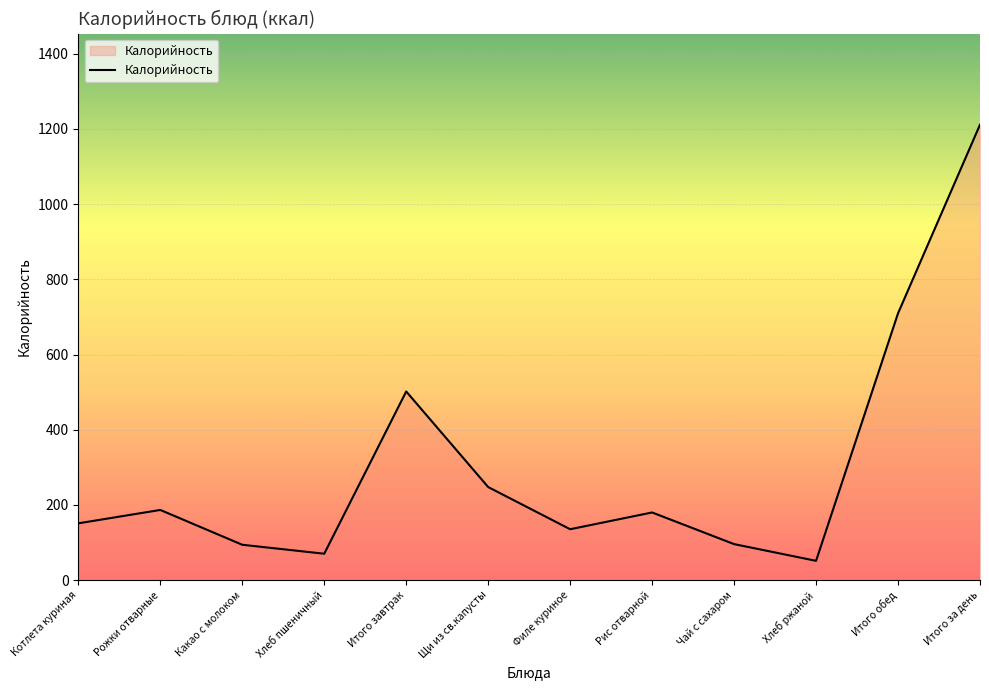

What is the difference between the maximum and minimum values?

1160.2